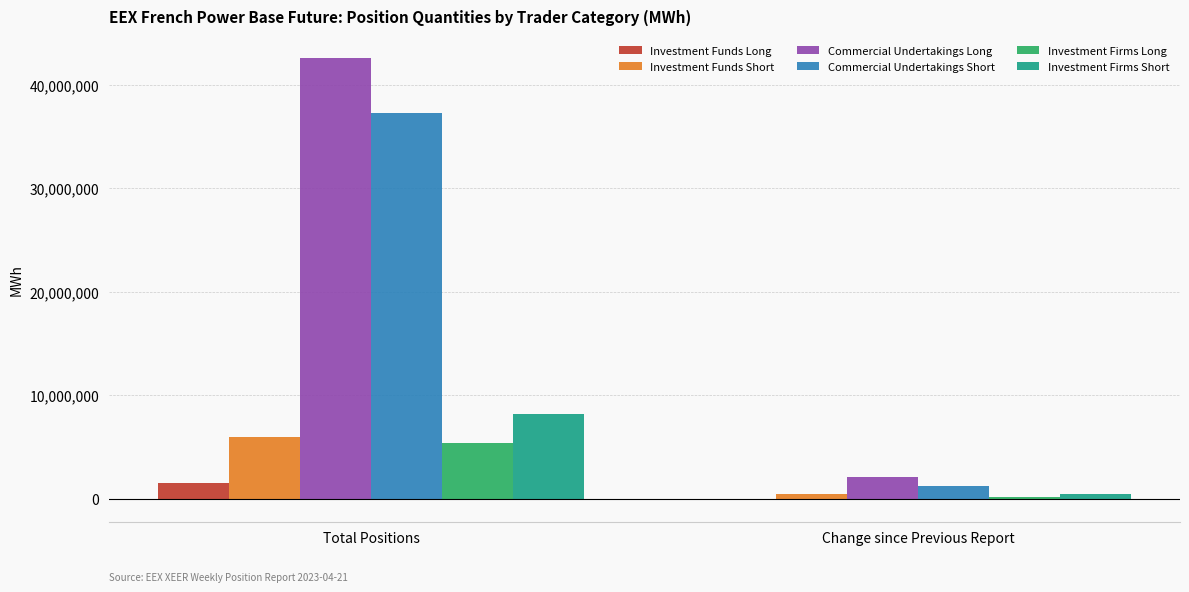

What is the spread (max minus min) of values at Change since Previous Report?

2224334